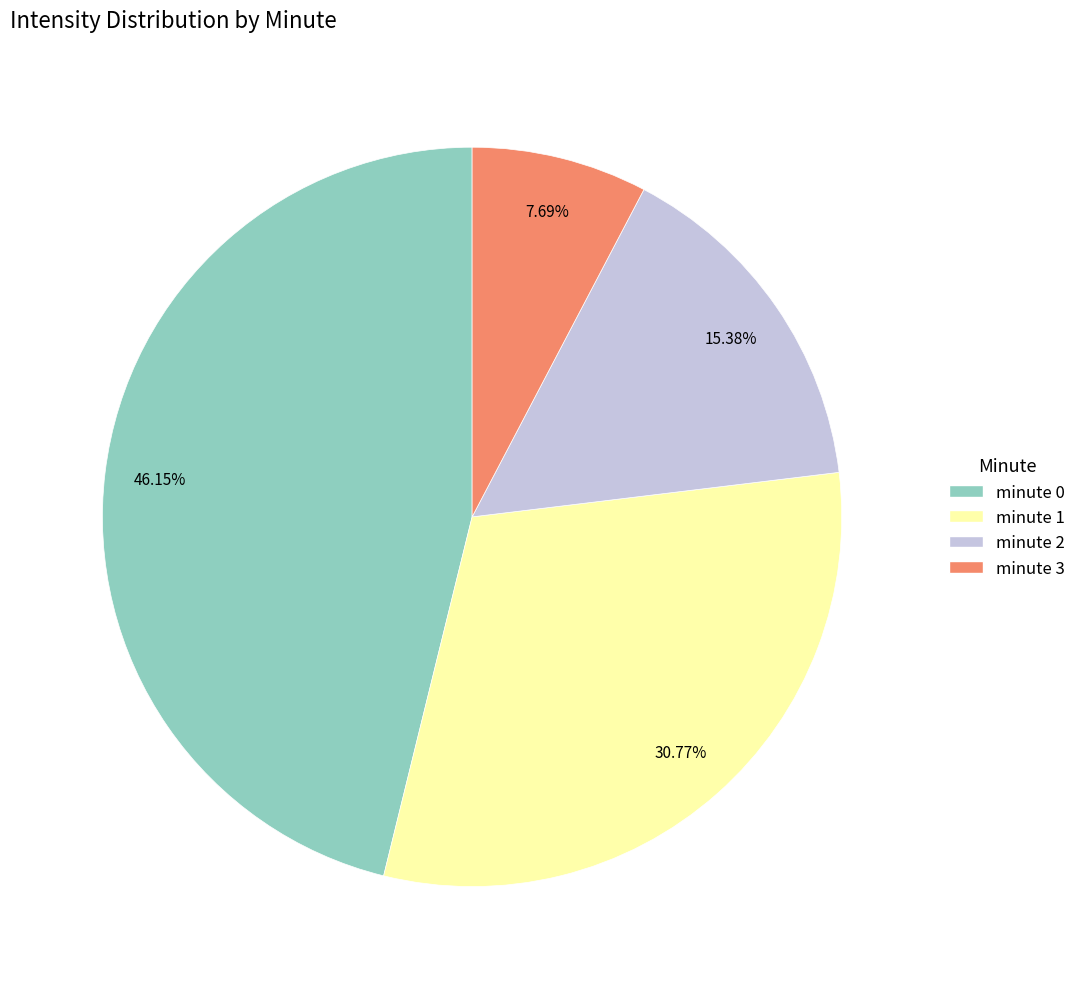

What percentage is the minute 3 slice, to the nearest percent?

8%